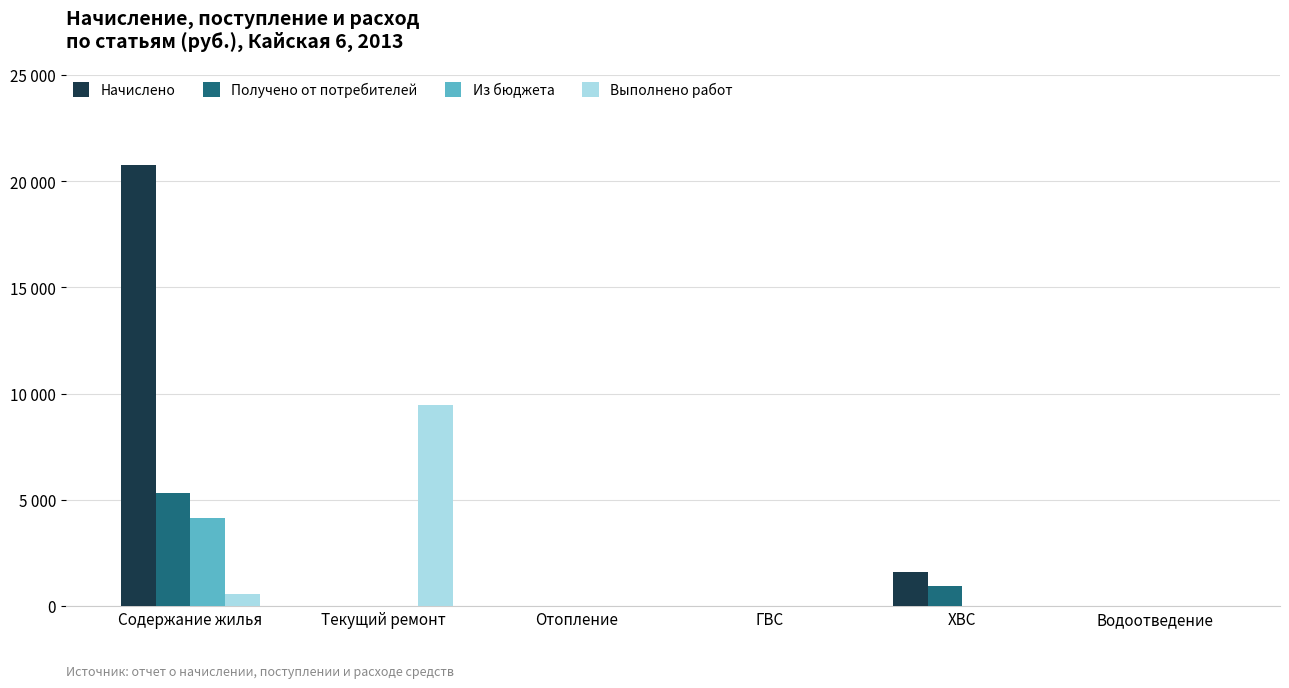

Are the bars grouped side by side (vs. stacked)?

Yes